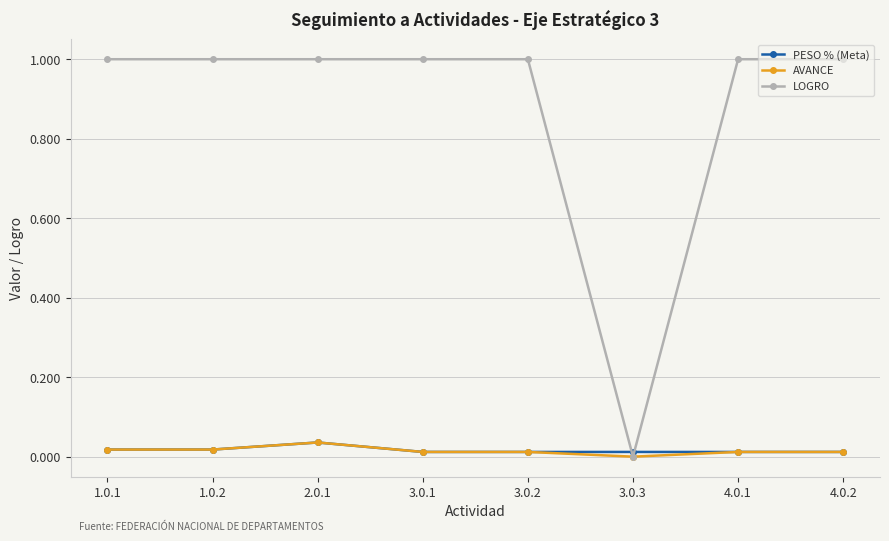

Where do PESO % (Meta) and LOGRO first cross each other?

3.0.2 and 3.0.3